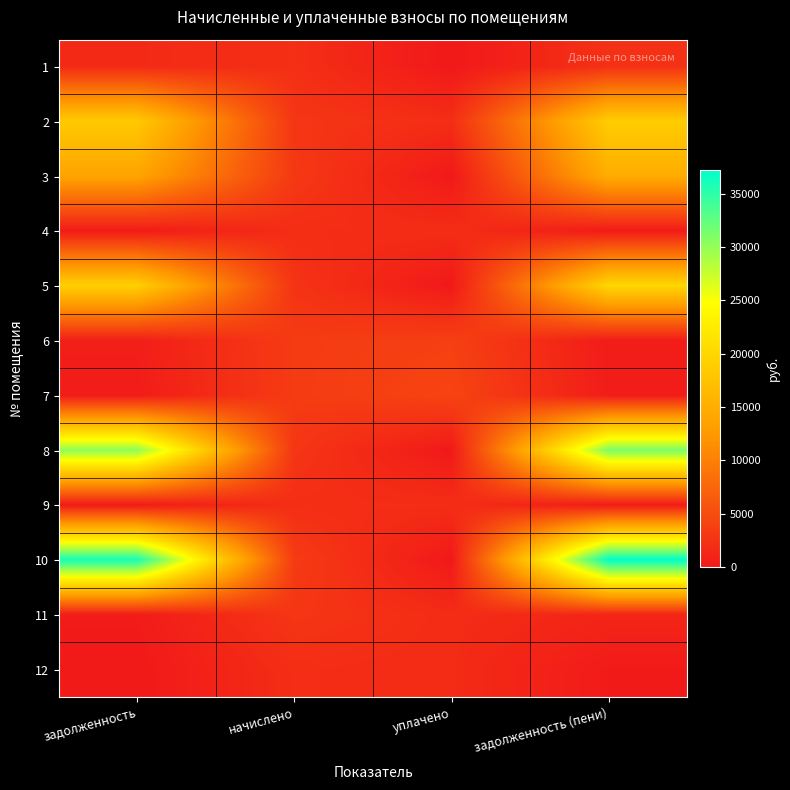

Which category has the highest value across all series?

задолженность (пени)